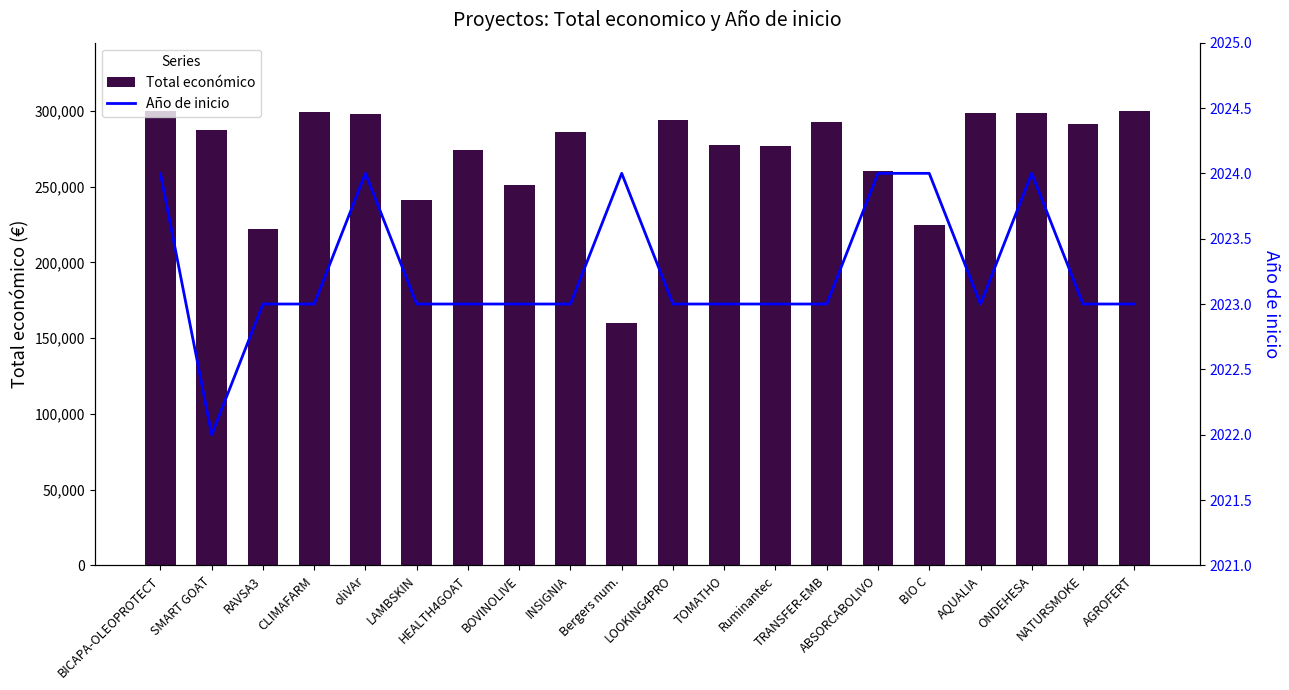

Which series changed the most between BICAPA-OLEOPROTECT and INSIGNIA?

Total económico